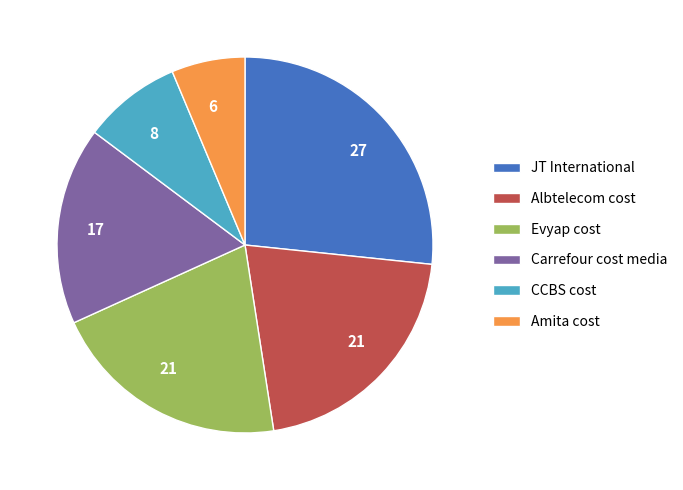

Between CCBS cost and Albtelecom cost, which is larger?

Albtelecom cost